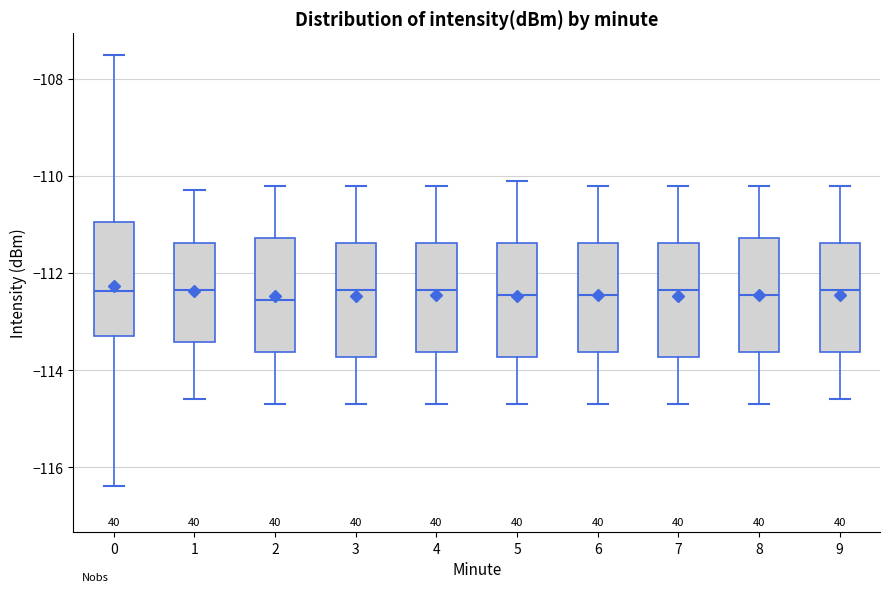

Where is the lower edge of the box at x = 9 on the y-axis? The values are not printed on the chart, so give them approximately, as read against the axis.

-113.6